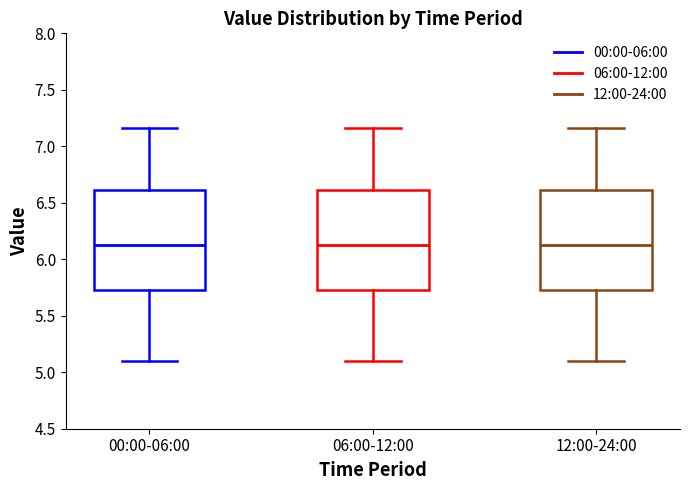

Reading left to right, transcribe this box plot: for each box, give where its median line is, the range the box spans, and where its two whiskers end, as read against the y-axis. The values are not printed on the chart, so give them approximately, as read against the axis.

00:00-06:00: median 6.15, box 5.75 to 6.60, whiskers 5.10 to 7.15
06:00-12:00: median 6.15, box 5.75 to 6.60, whiskers 5.10 to 7.15
12:00-24:00: median 6.15, box 5.75 to 6.60, whiskers 5.10 to 7.15